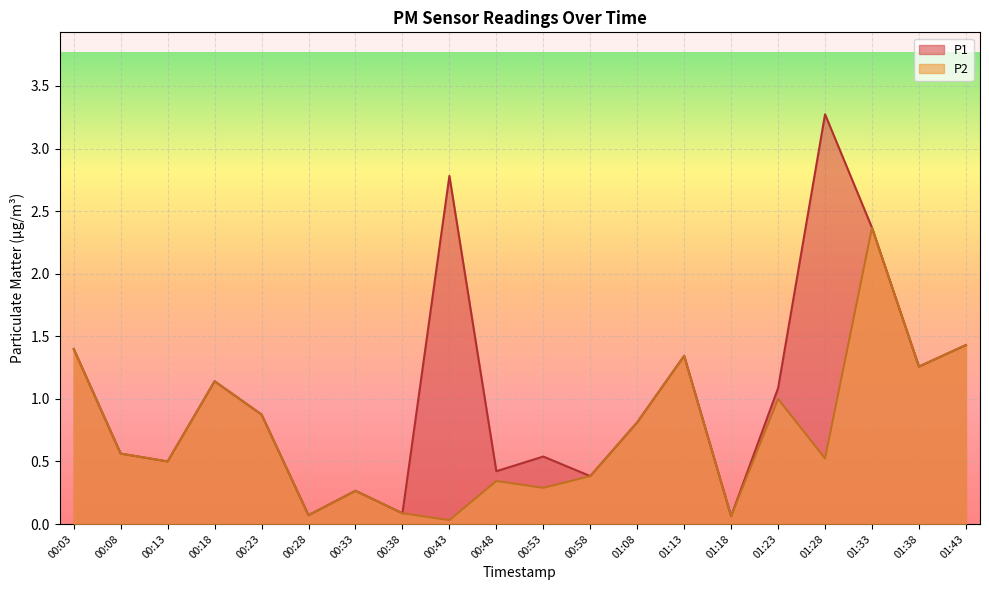

True or false: P2 and P1 intersect in this chart.

False